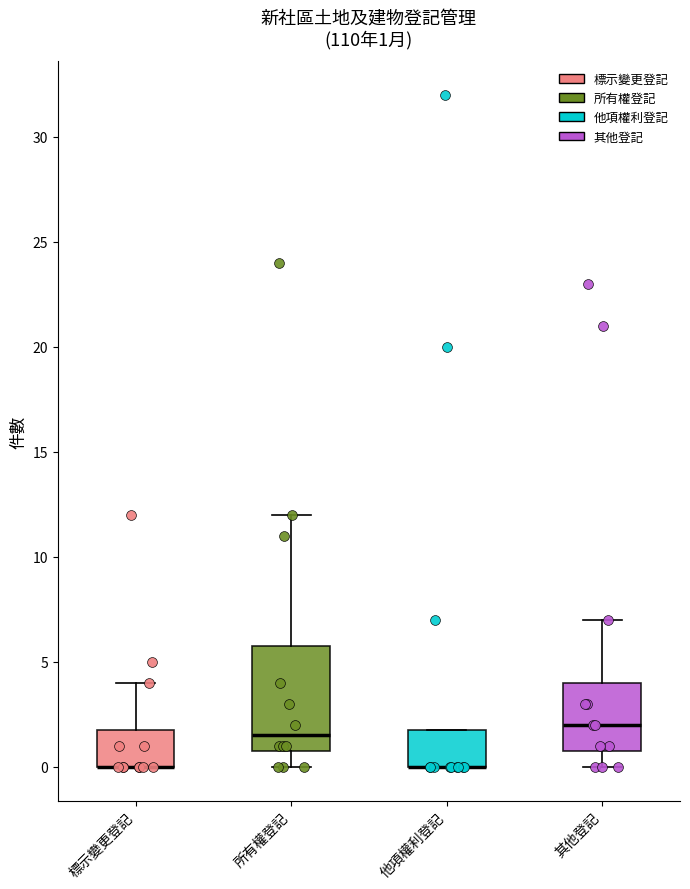

Comparing the boxes themselves (not the whiskers), which one is the tallest?

所有權登記